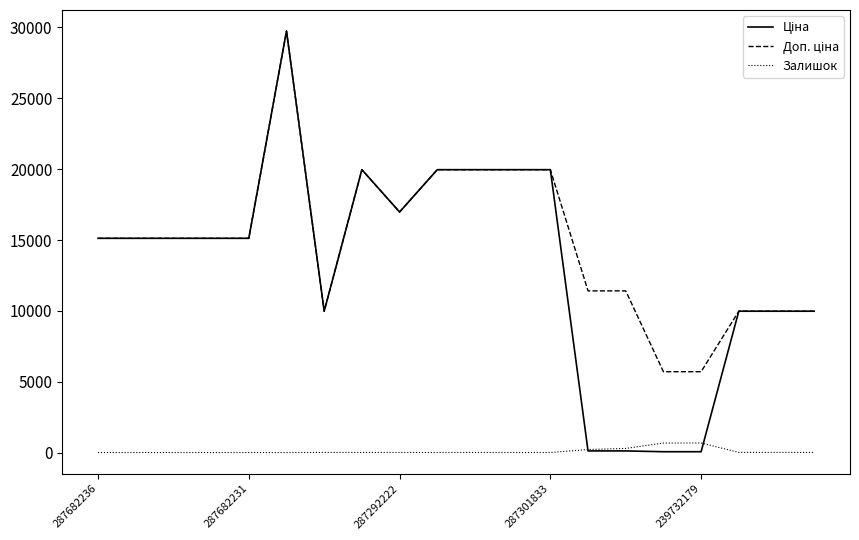

Count the number of categories in the chart.

20